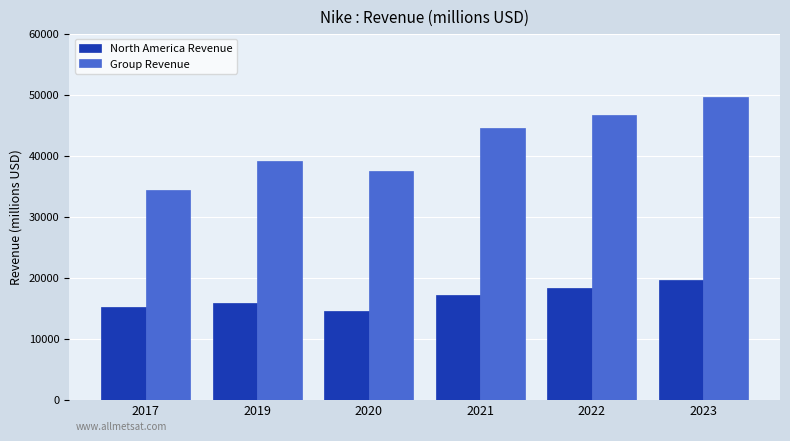

What is the minimum value for North America Revenue?

14484.0